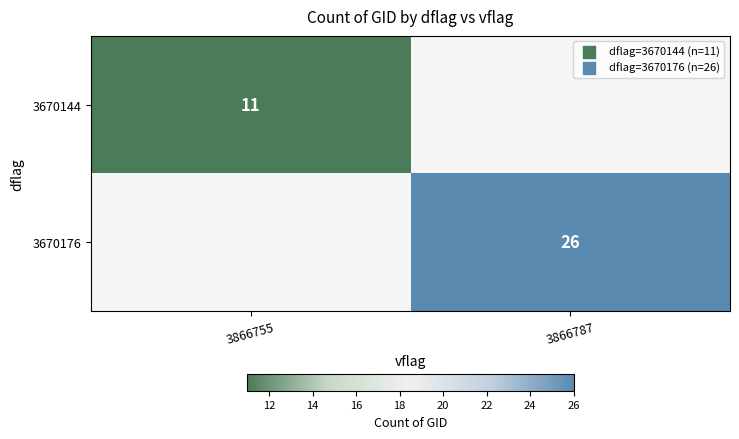

The 3670176 series shows 26 at 3866787. True or false?

True